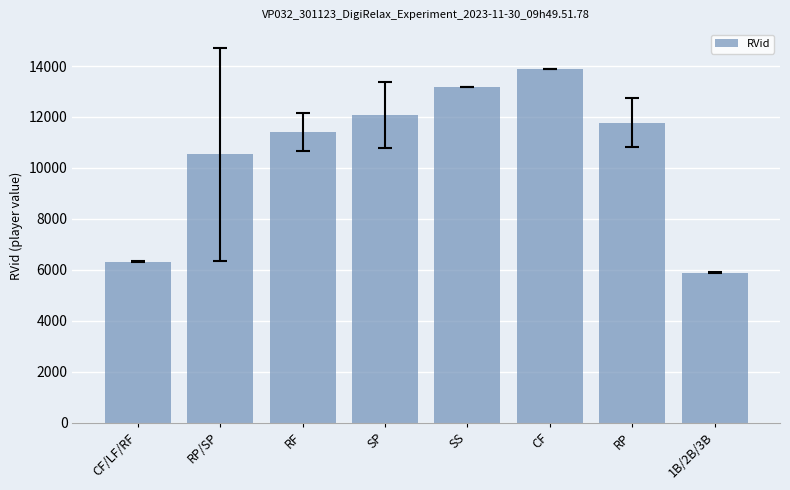

What is the sum of all values?

85016.2